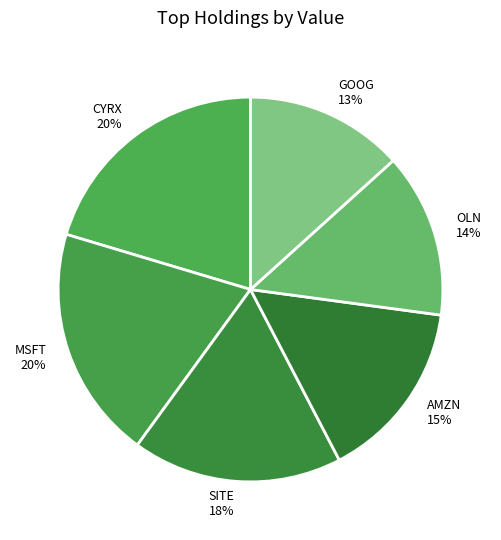

To the nearest percent, what is the difference between the MSFT and SITE slice percentages?

2%